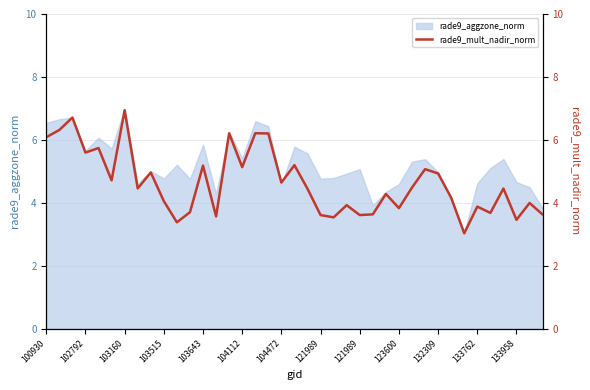

What is the smallest value displayed?

3.0